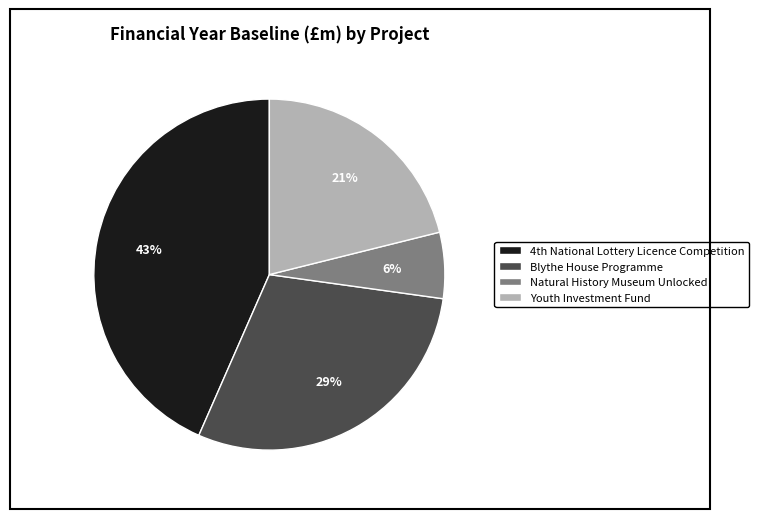

Does Youth Investment Fund account for over 50% of the chart?

No